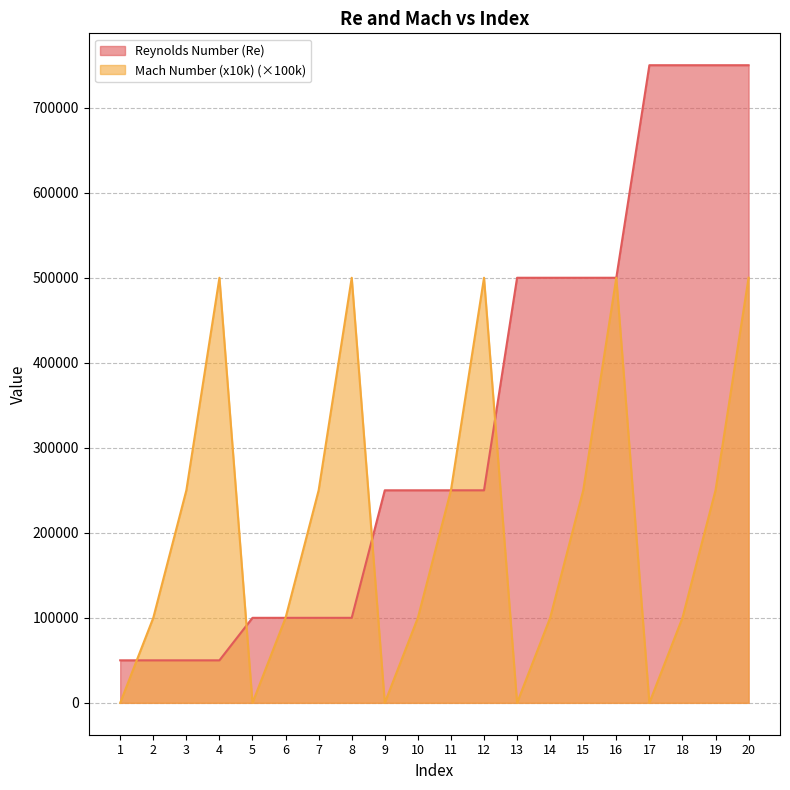

Is it true that Mach Number (x10k) equals 0 at 5?

True